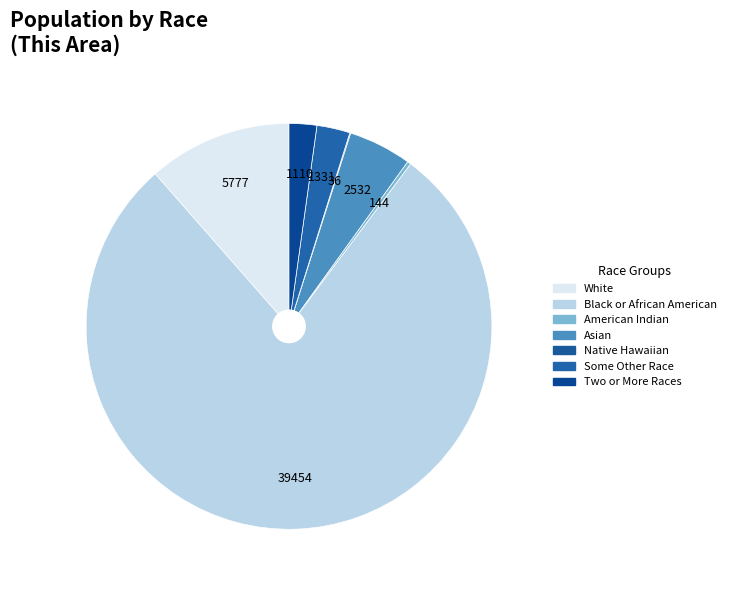

Count the number of slices in the pie.

7